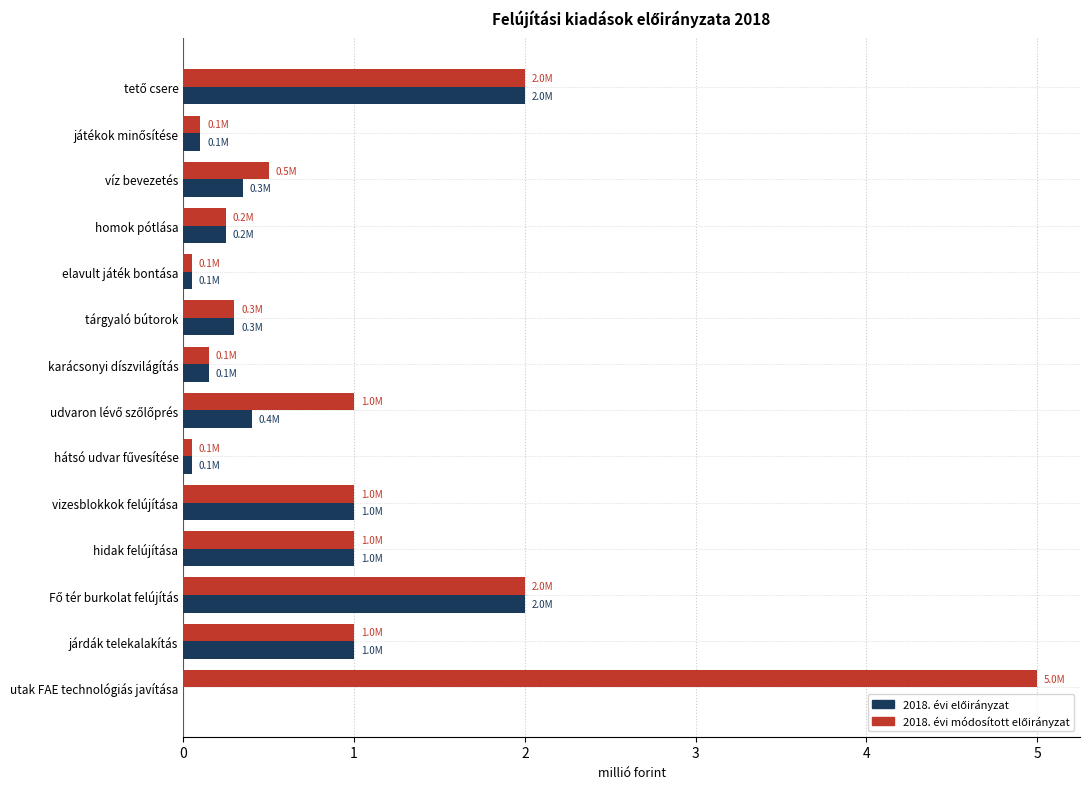

What is the total value across all series at karácsonyi díszvilágítás?

0.3